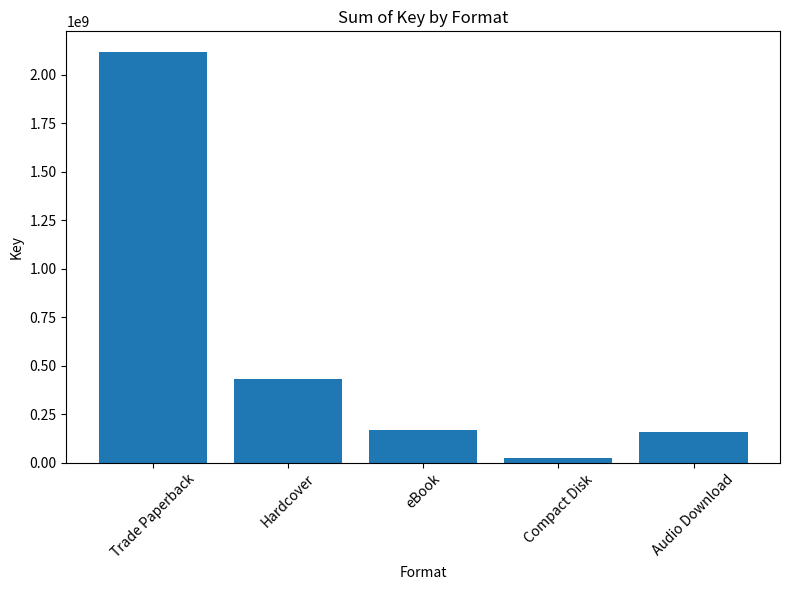

Is it true that the value at eBook is 67754373?

False